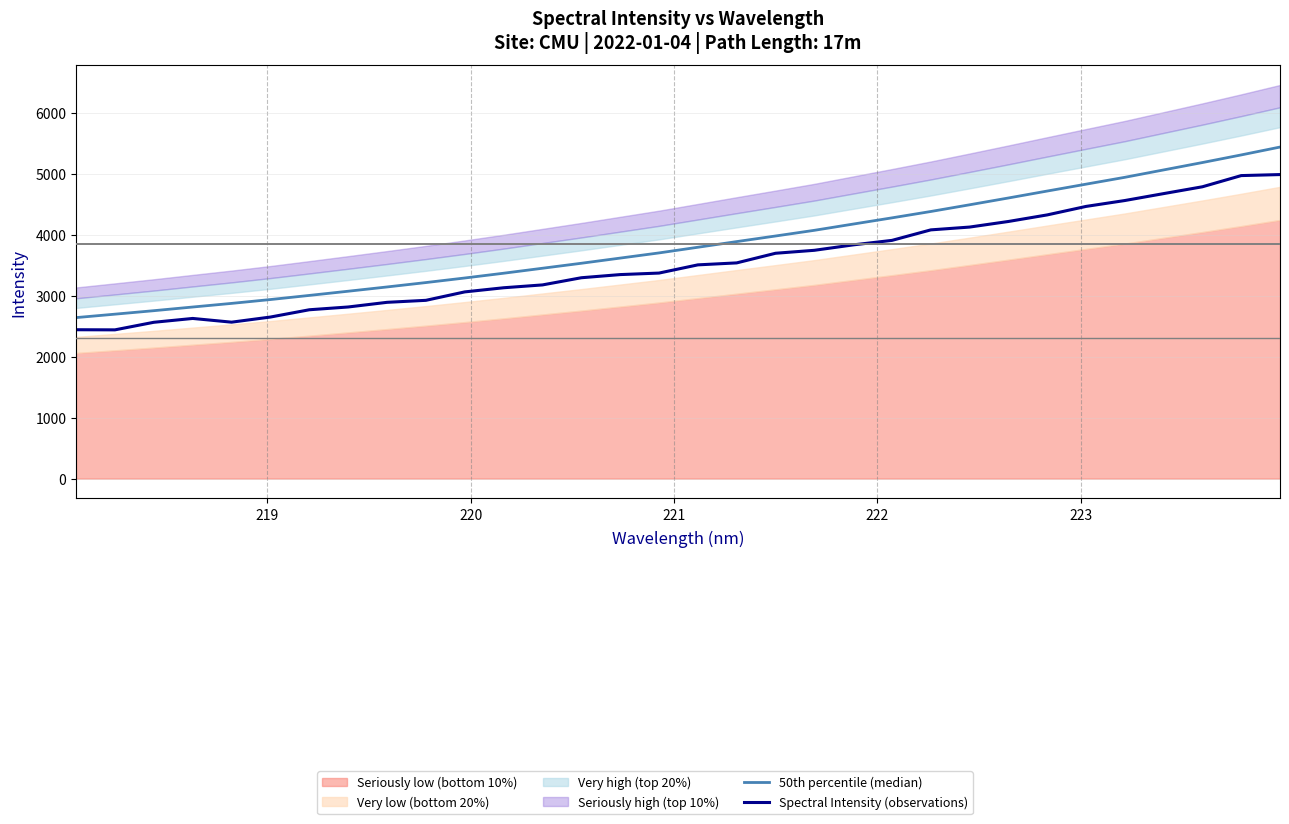

At how many categories does at least one series exceed 3373?

20